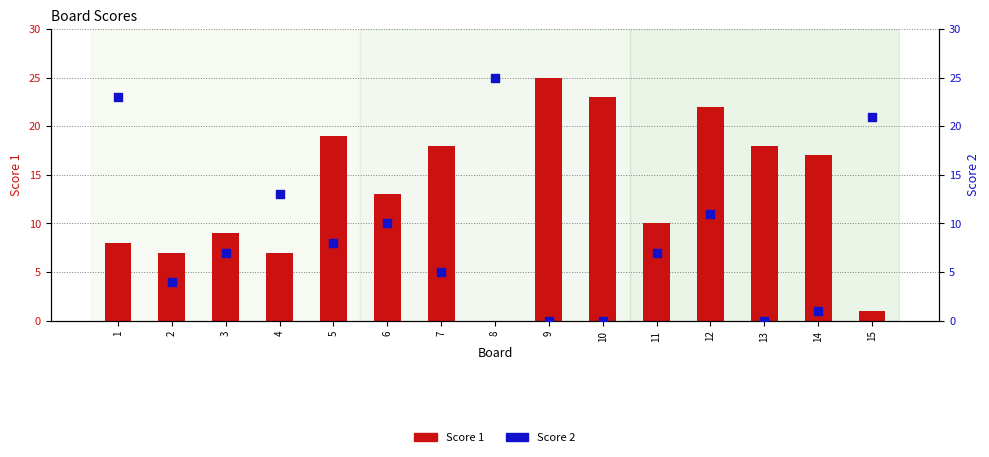

Which series has the largest Y range (max minus min)?

Score 1